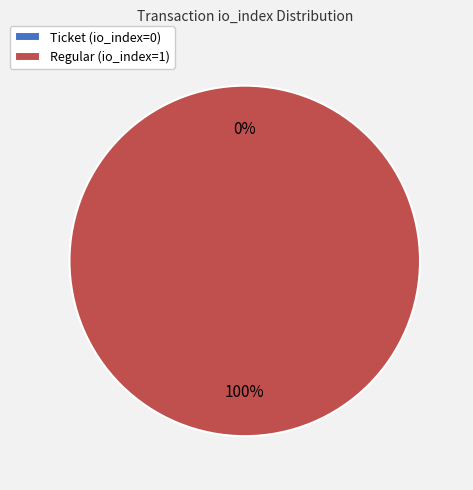

Which category has the biggest portion of the pie?

Regular (io_index=1)